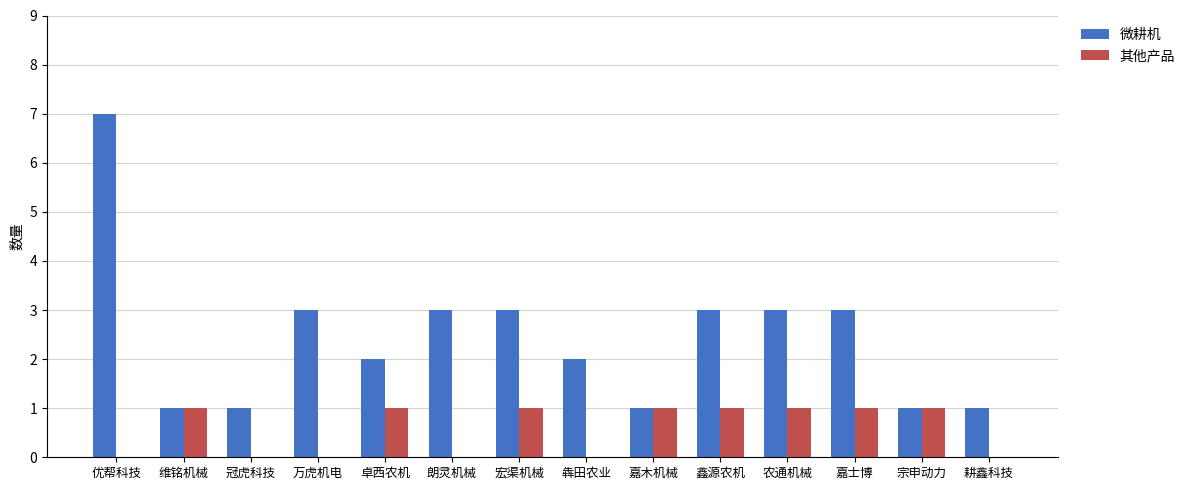

Are the bars grouped side by side (vs. stacked)?

Yes